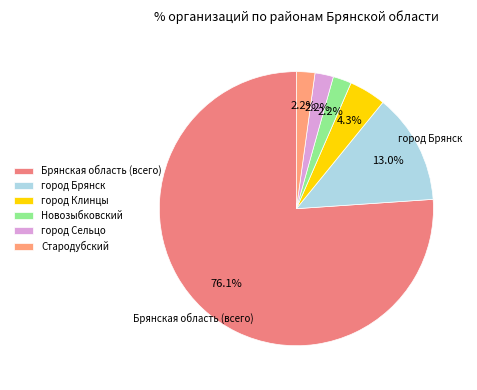

The Стародубский slice represents 1% of the pie. True or false?

False